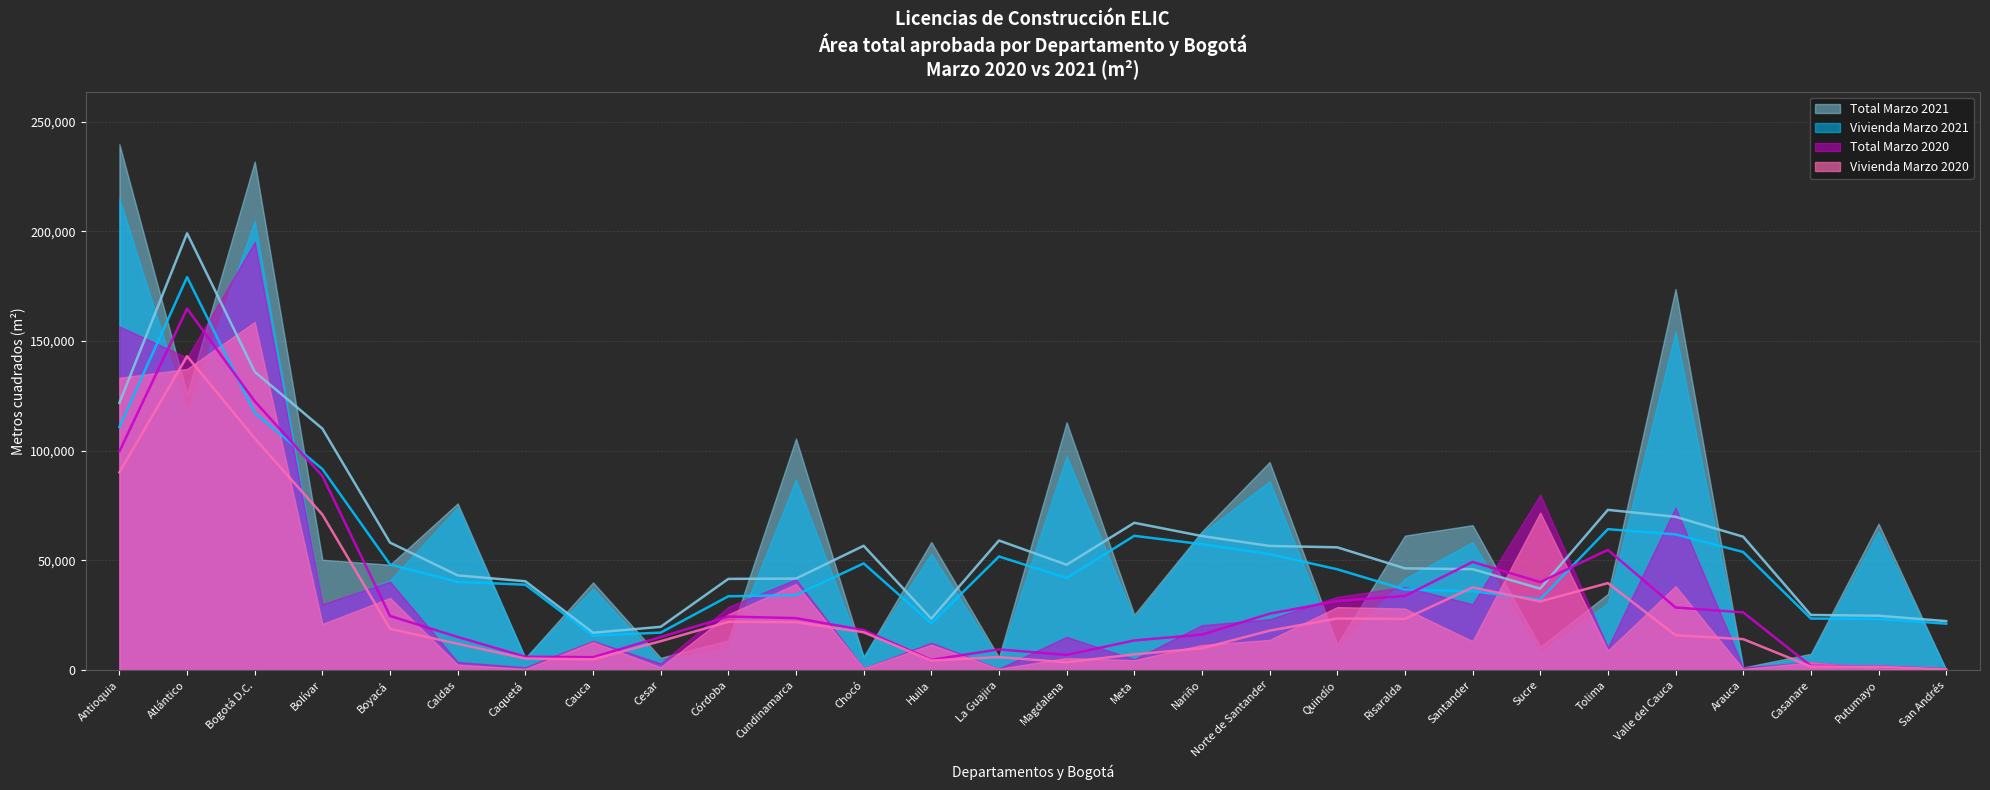

At which category does Vivienda Marzo 2021 reach its first local valley?

Atlántico